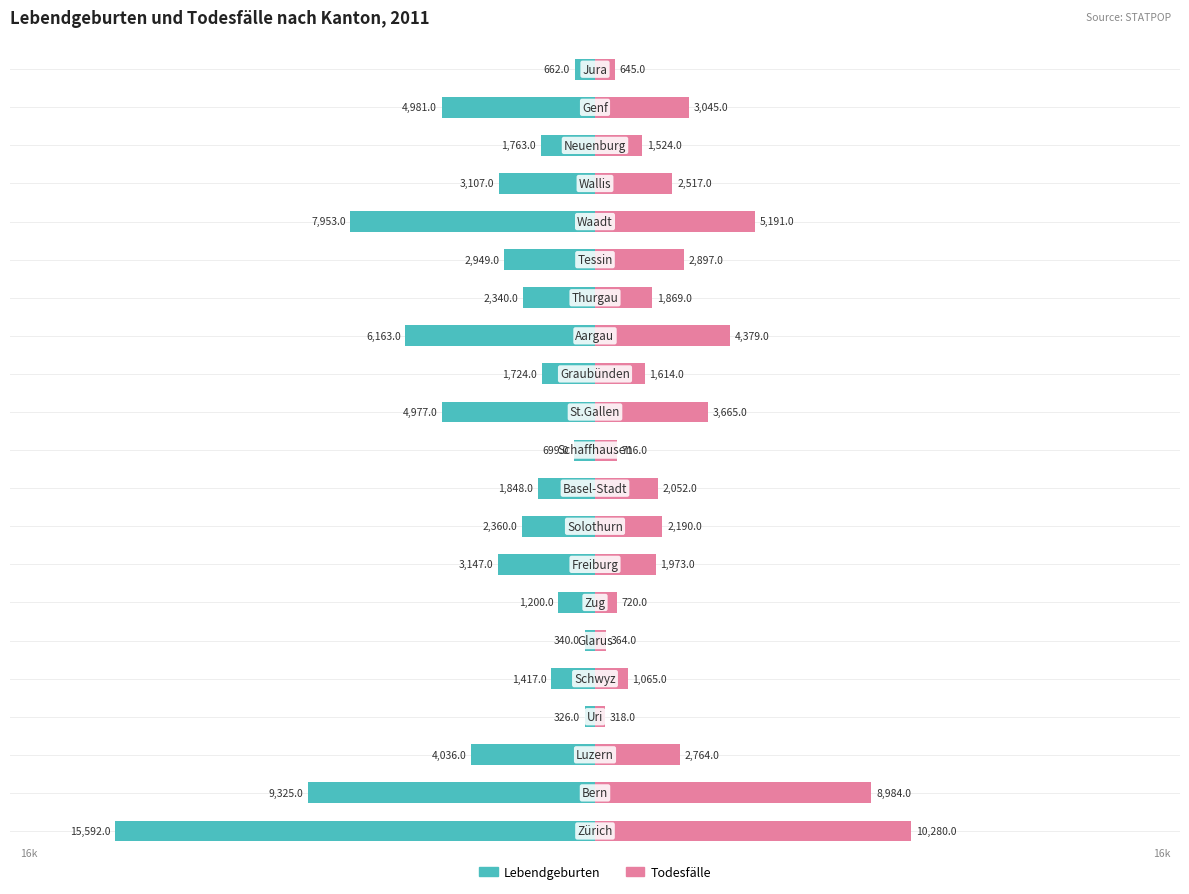

The Lebendgeburten series shows -3147 at 7. True or false?

True